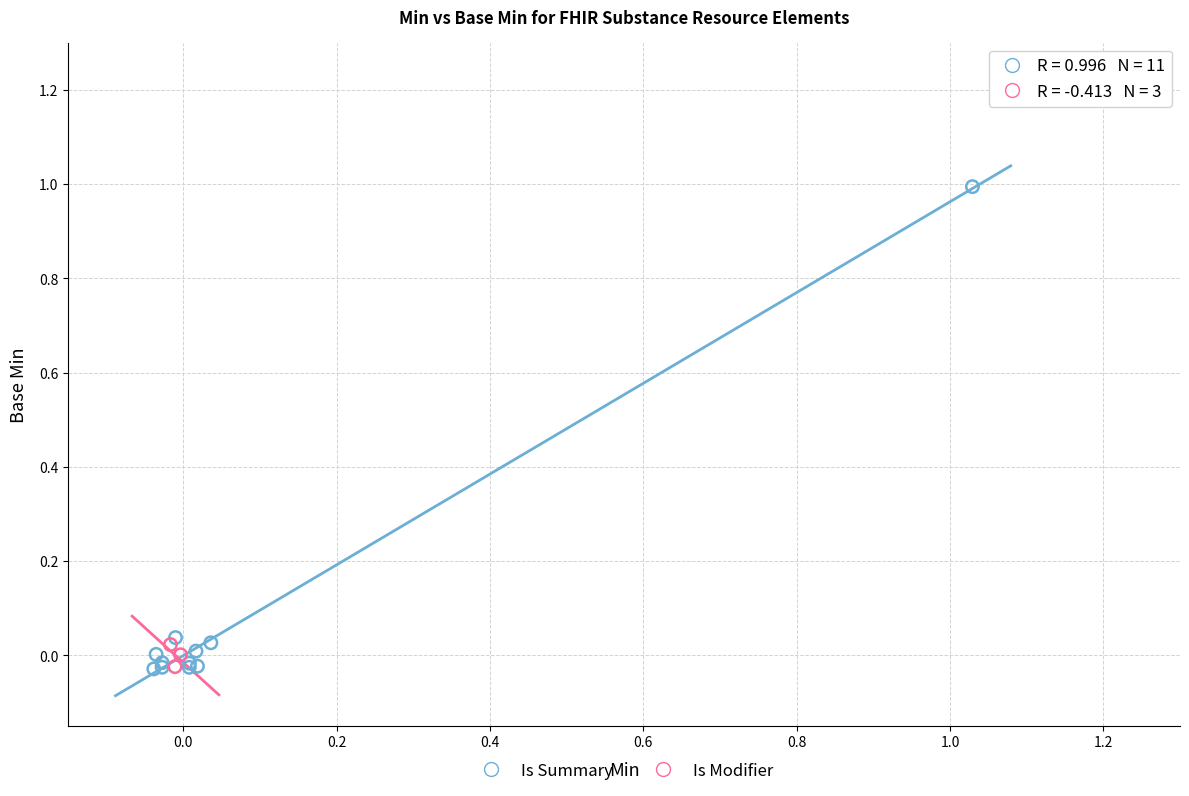

Which series has the largest Y range (max minus min)?

Is Summary